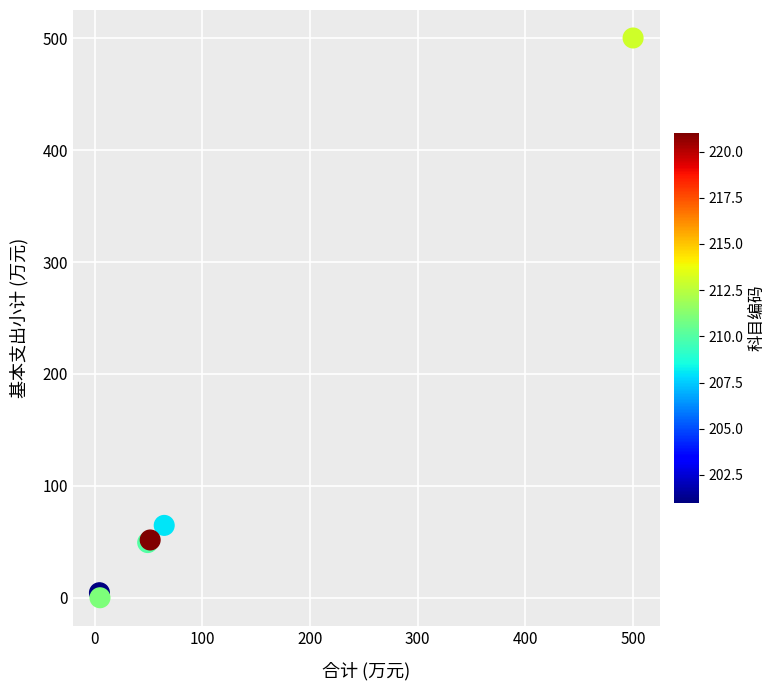

What Y value in the scatter plot is closest to 250?

64.7